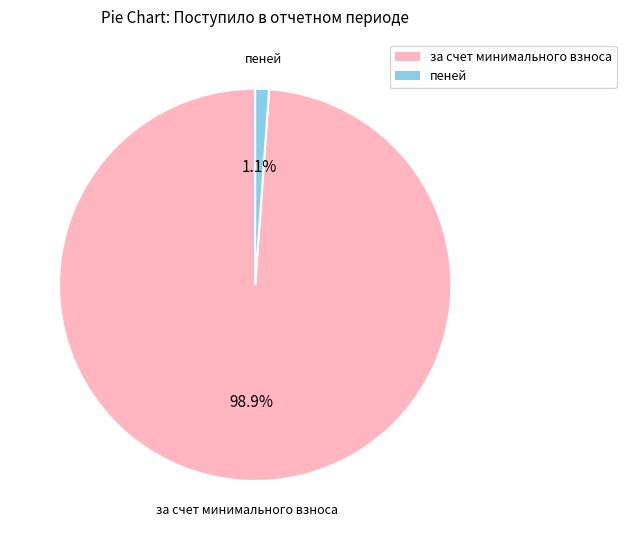

To the nearest percent, what percentage of the pie is за счет минимального взноса?

99%